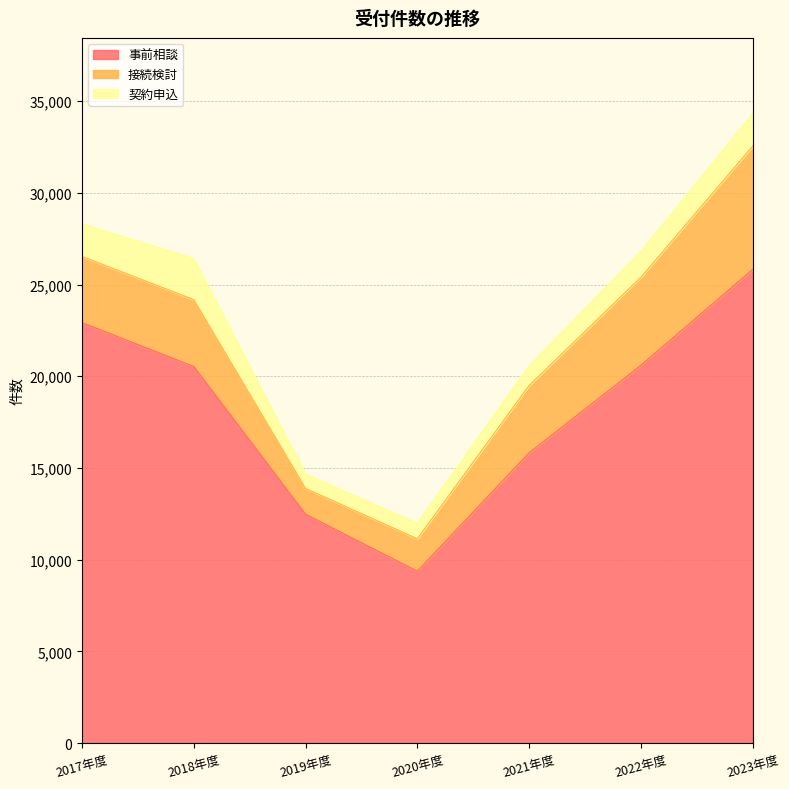

Rank the series at 2022年度 from lowest to highest value.

契約申込, 接続検討, 事前相談